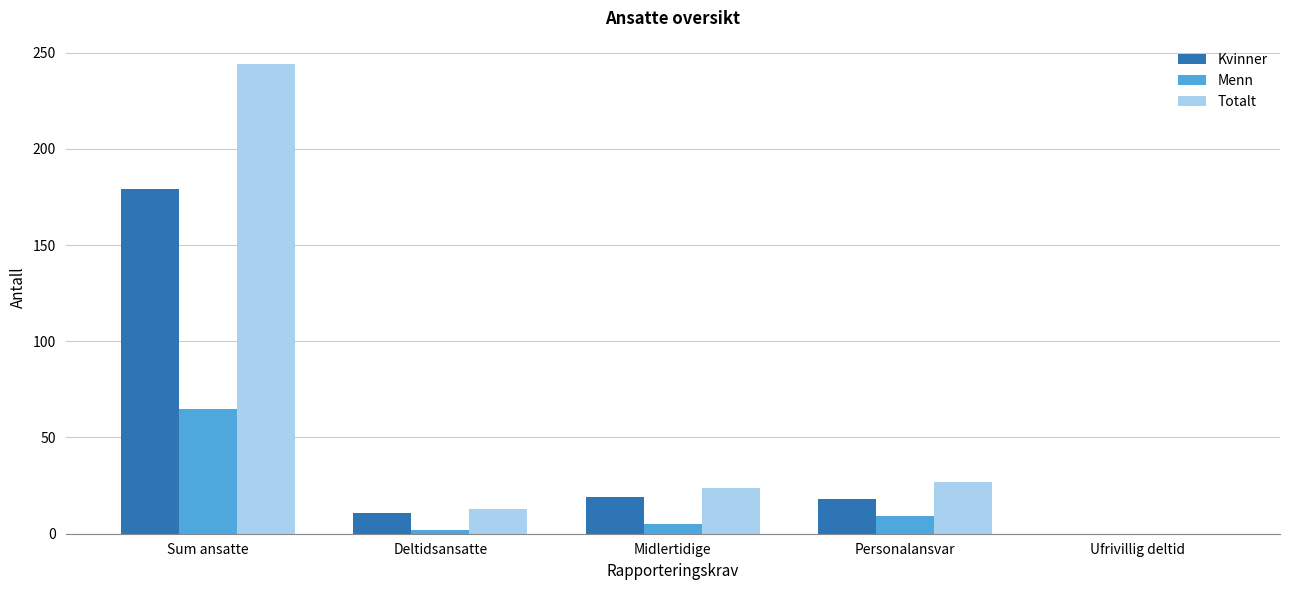

Count the number of categories in the chart.

5